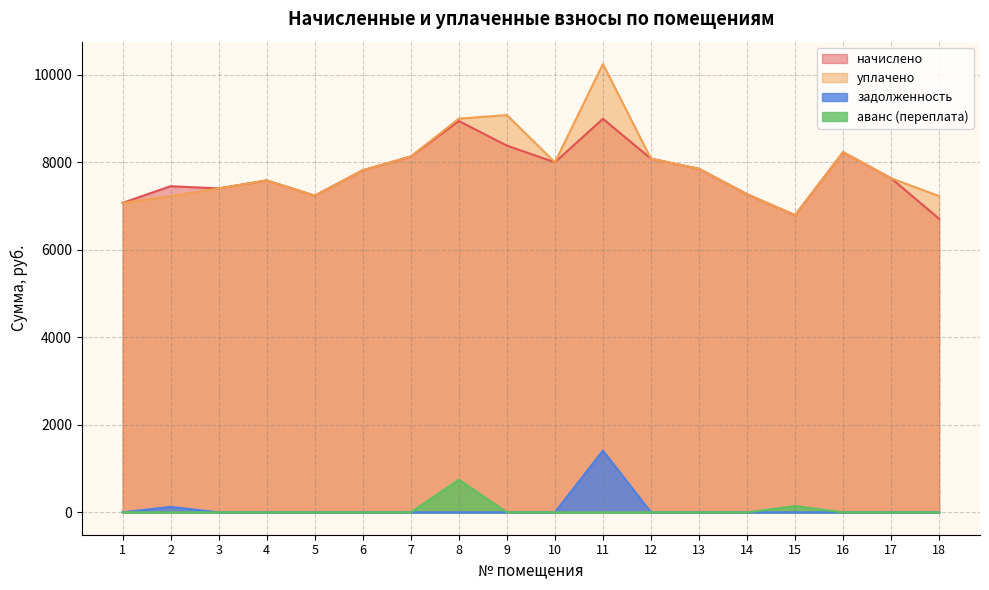

Between 17 and 11, which is larger?

11